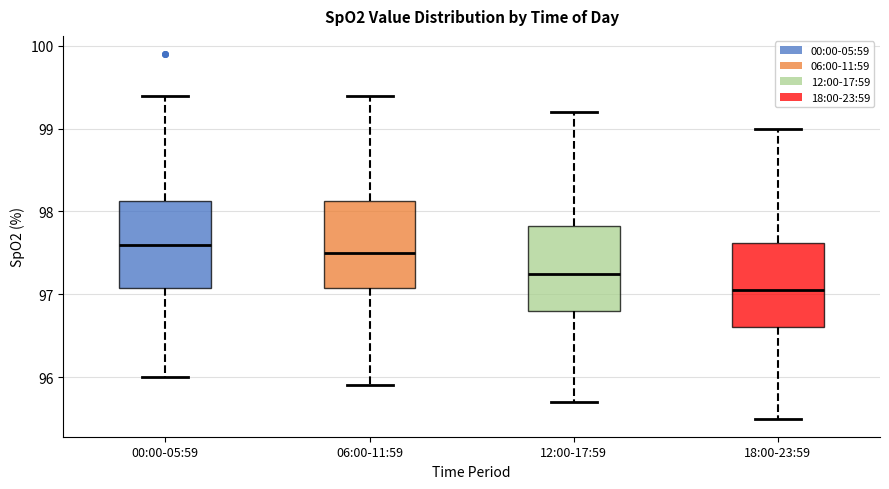

Reading left to right, transcribe this box plot: for each box, give where its median line is, the range the box spans, and where its two whiskers end, as read against the y-axis. The values are not printed on the chart, so give them approximately, as read against the axis.

00:00-05:59: median 97.6, box 97.1 to 98.1, whiskers 96.0 to 99.4
06:00-11:59: median 97.5, box 97.1 to 98.1, whiskers 95.9 to 99.4
12:00-17:59: median 97.3, box 96.8 to 97.8, whiskers 95.7 to 99.2
18:00-23:59: median 97.1, box 96.6 to 97.6, whiskers 95.5 to 99.0